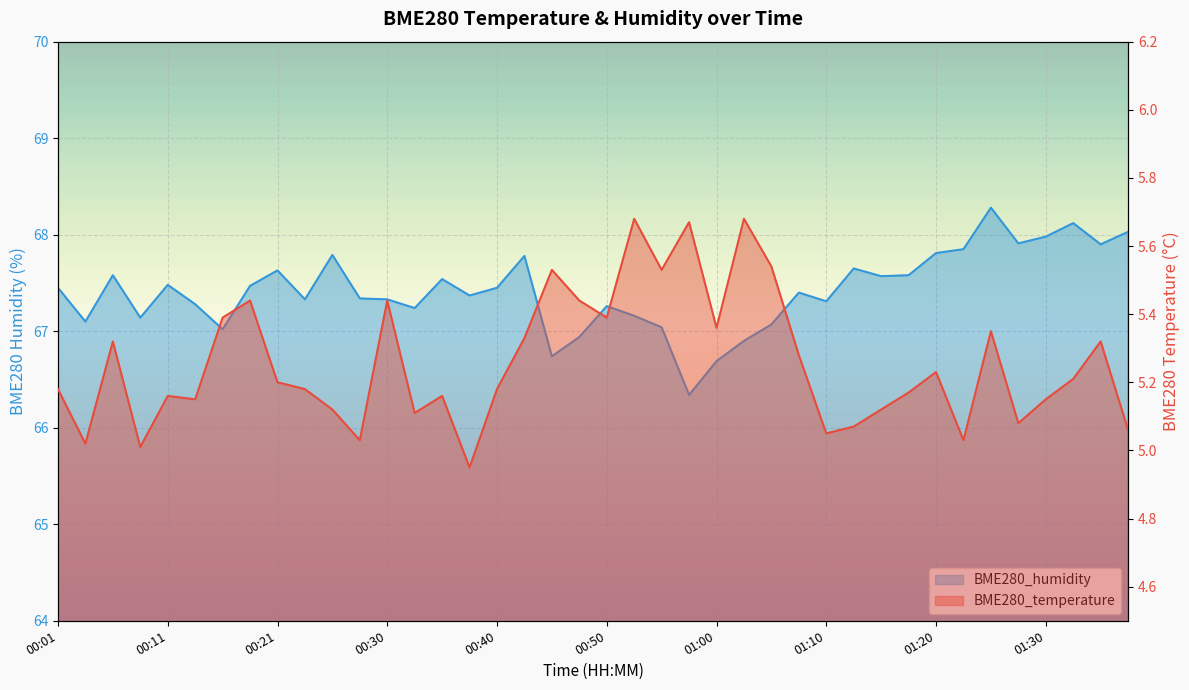

List the series in order of their peak value, lowest first.

BME280_temperature, BME280_humidity